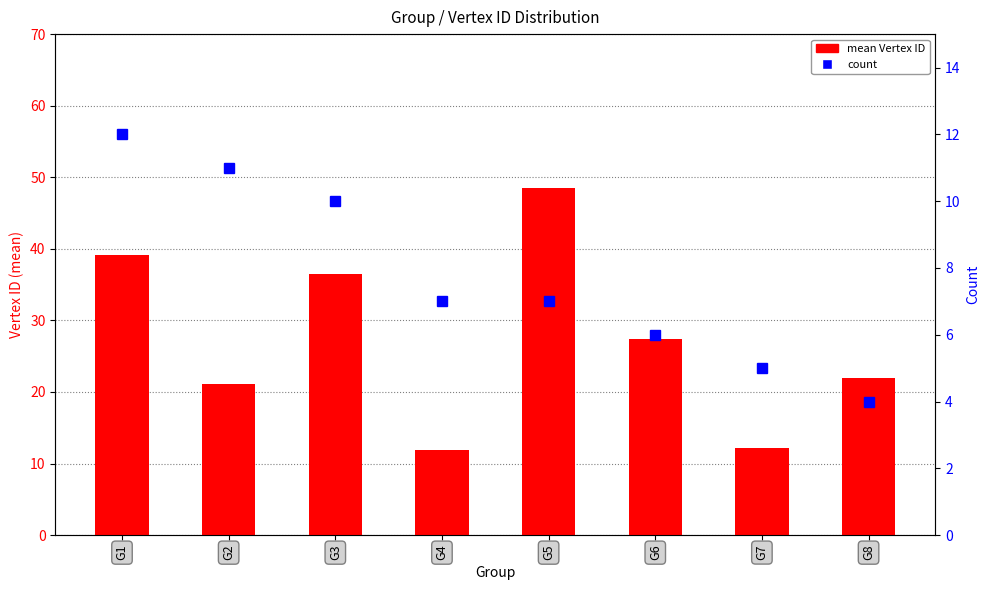

What is the lowest value of the count series?

4.0